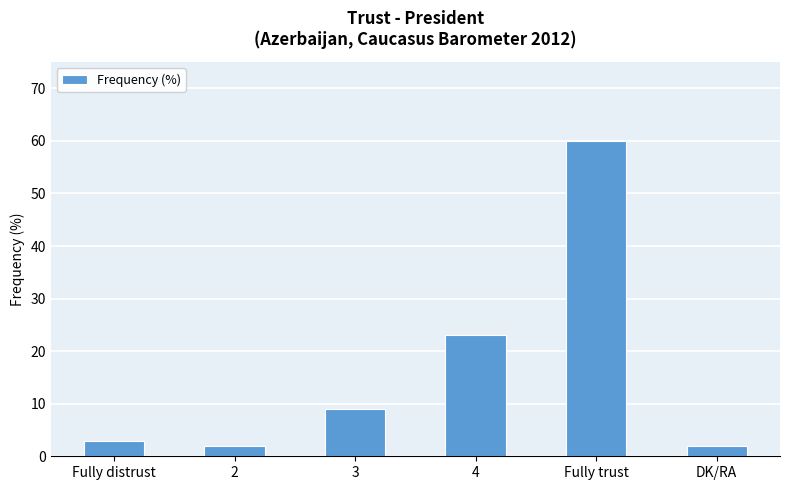

The chart shows a value of 3 at Fully distrust. True or false?

True